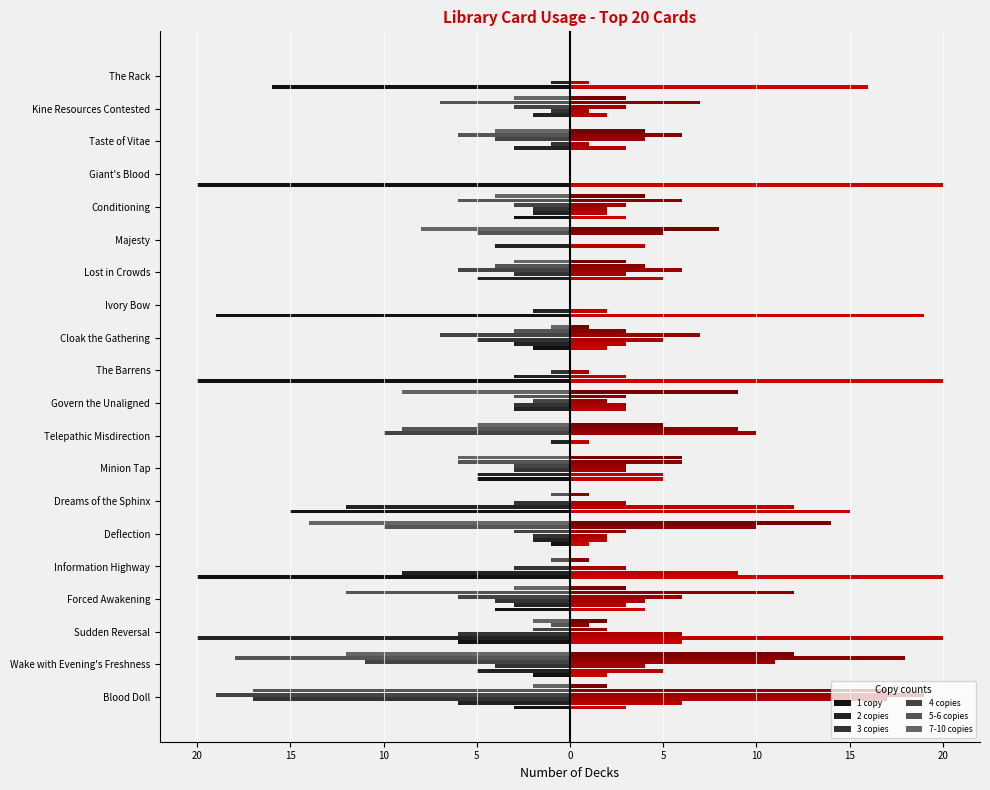

What is the total value across all series at Govern the Unaligned?

-20